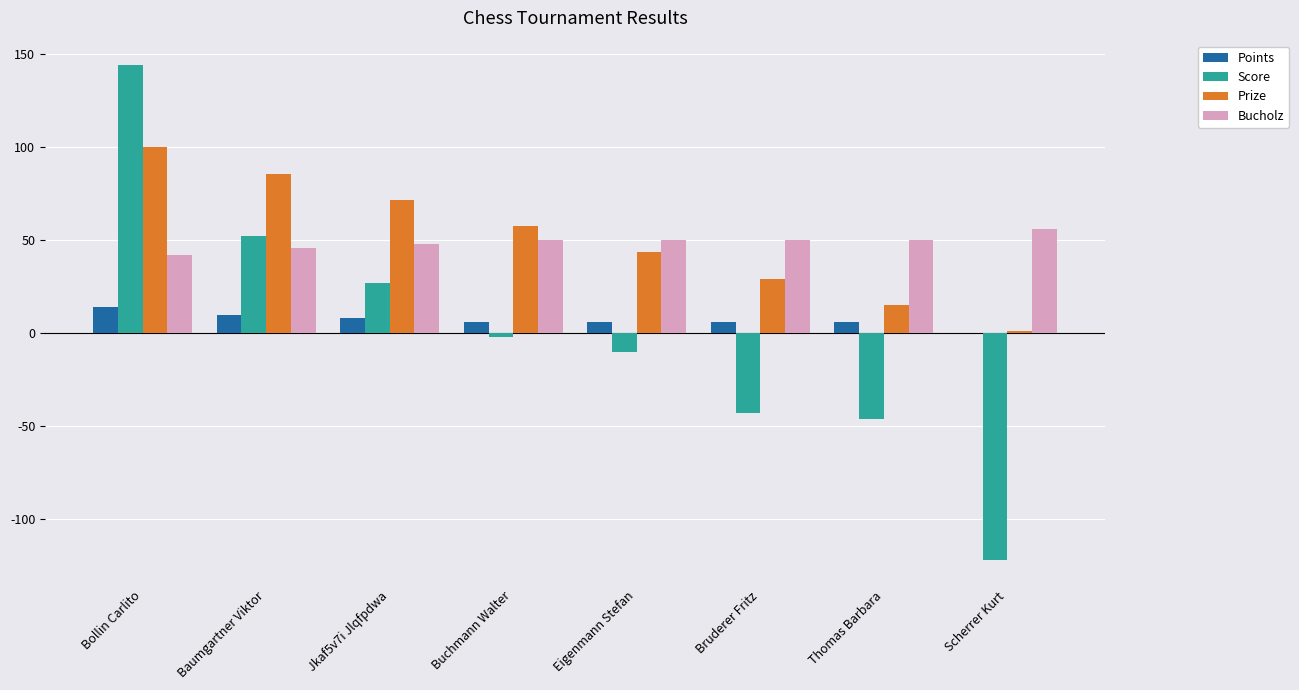

Are the bars horizontal?

No